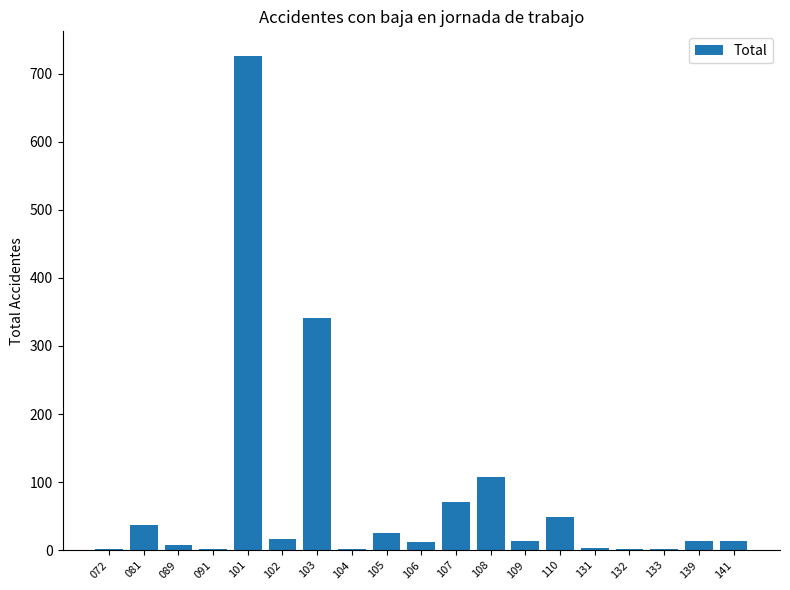

What is the difference between the values at 133 and 106?

10